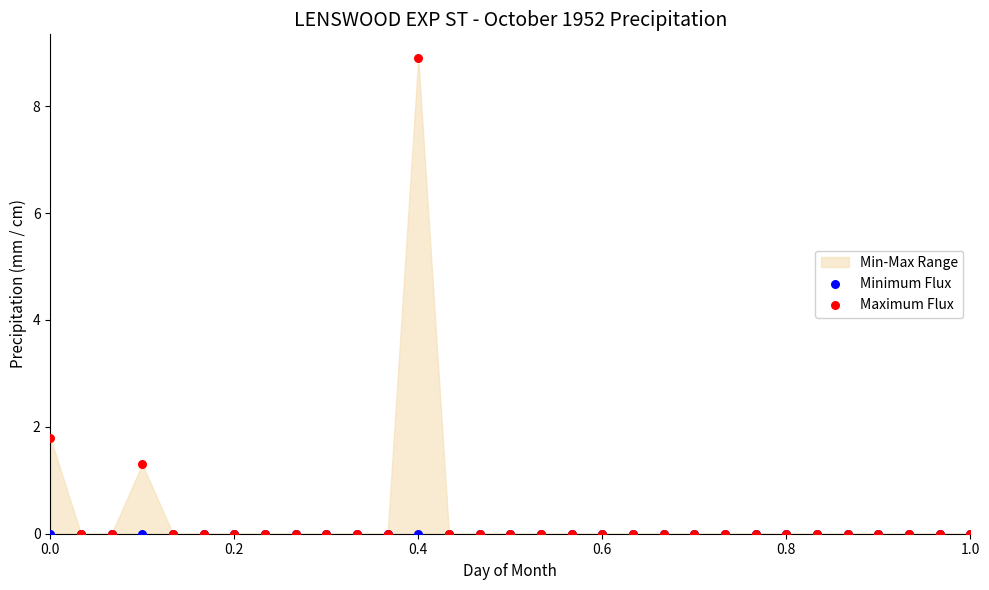

Which series reaches the maximum Y coordinate?

Maximum Flux